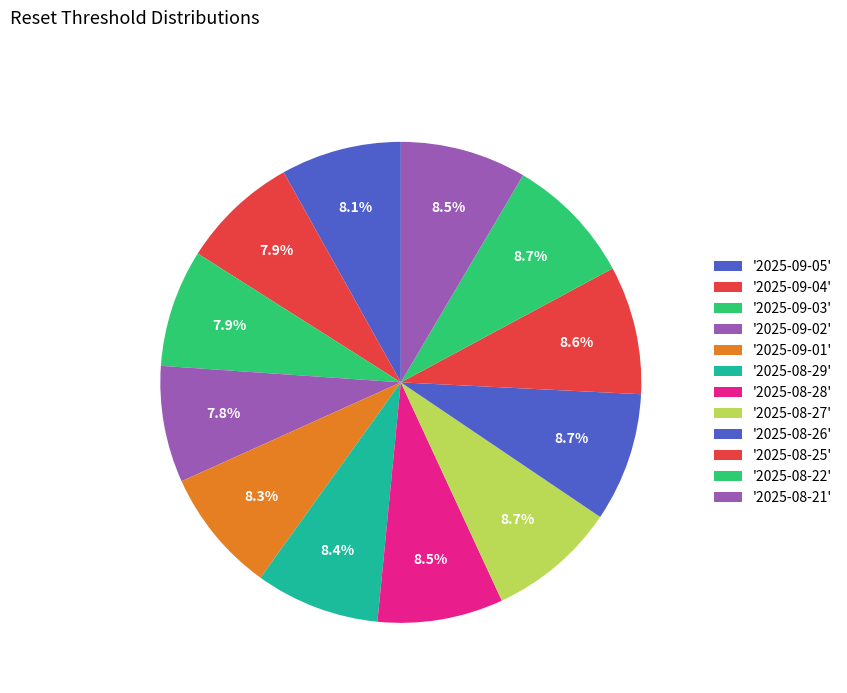

How many slices are in this pie chart?

12